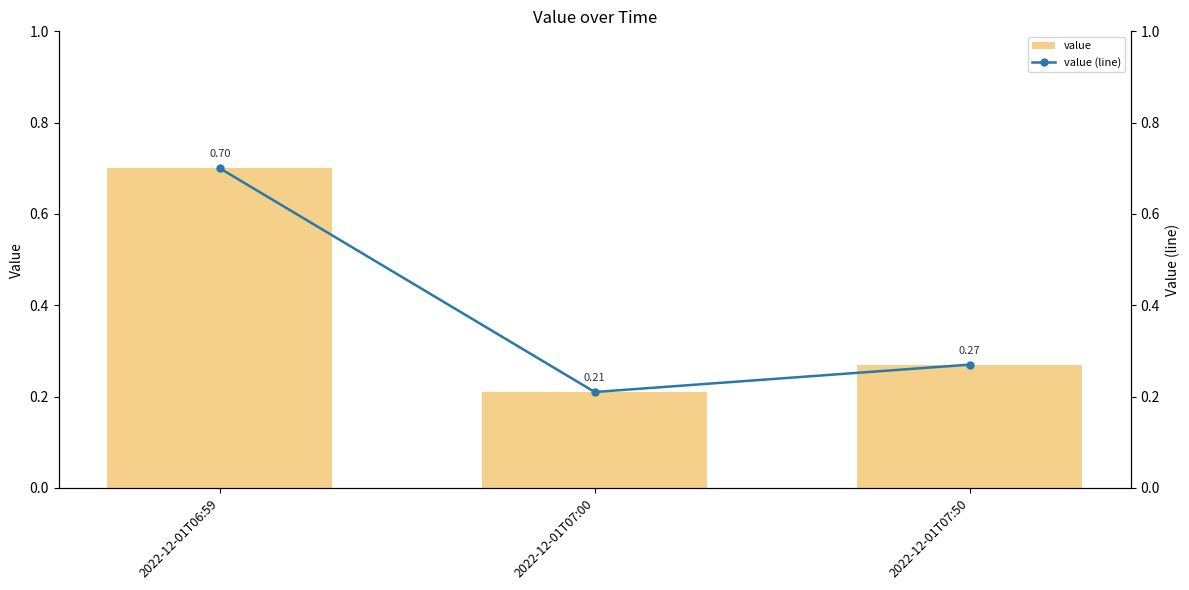

What is the value of the value (line) bar at the 1st from the left?

0.7